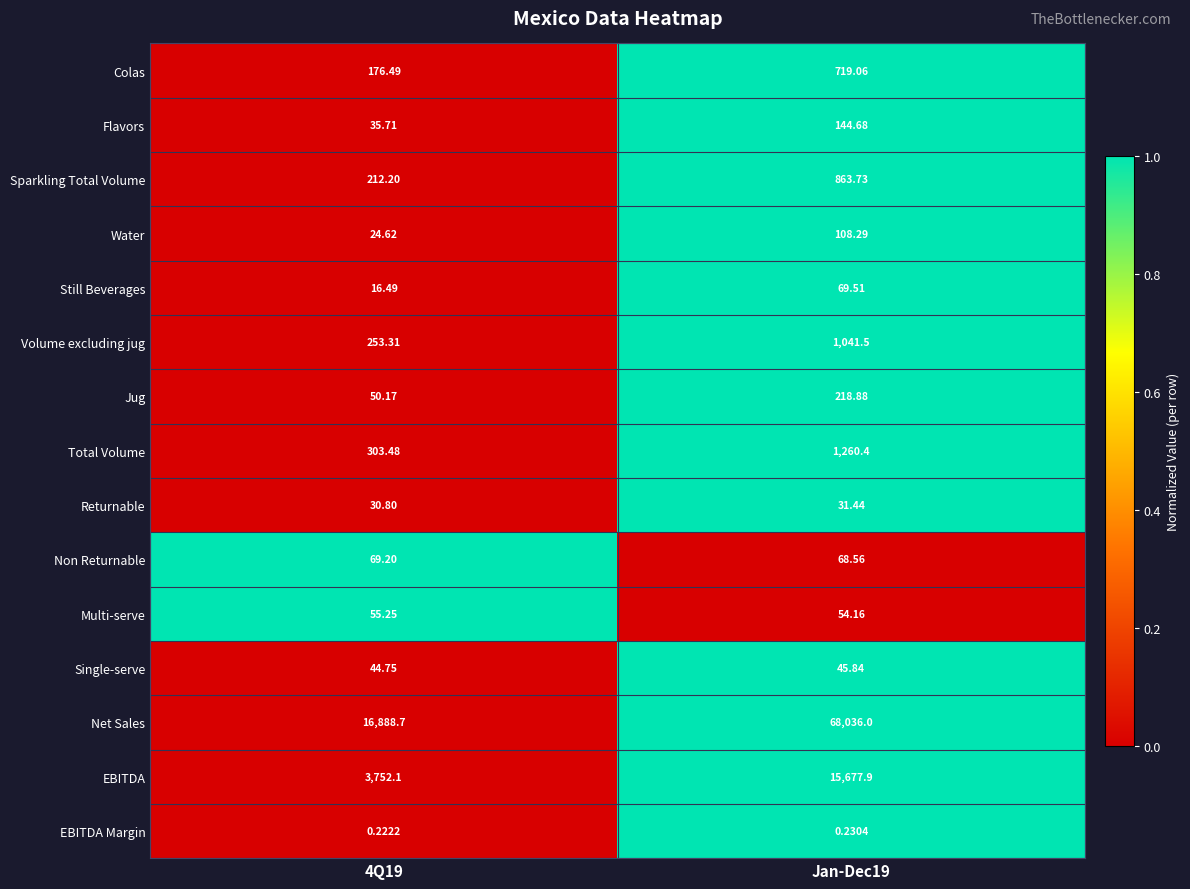

Is the value of EBITDA Margin at 4Q19 greater than the value of Volume excluding jug at Jan-Dec19?

No